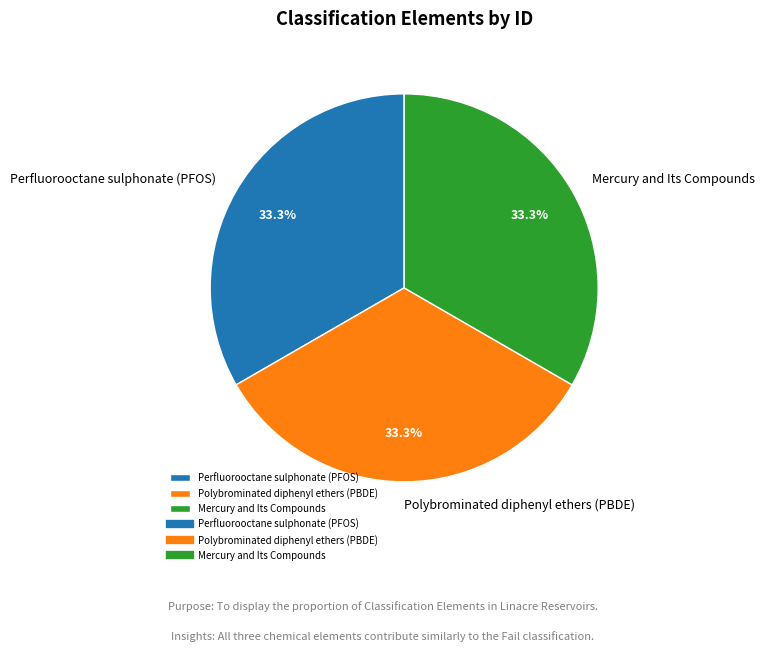

How many slices are in this pie chart?

3